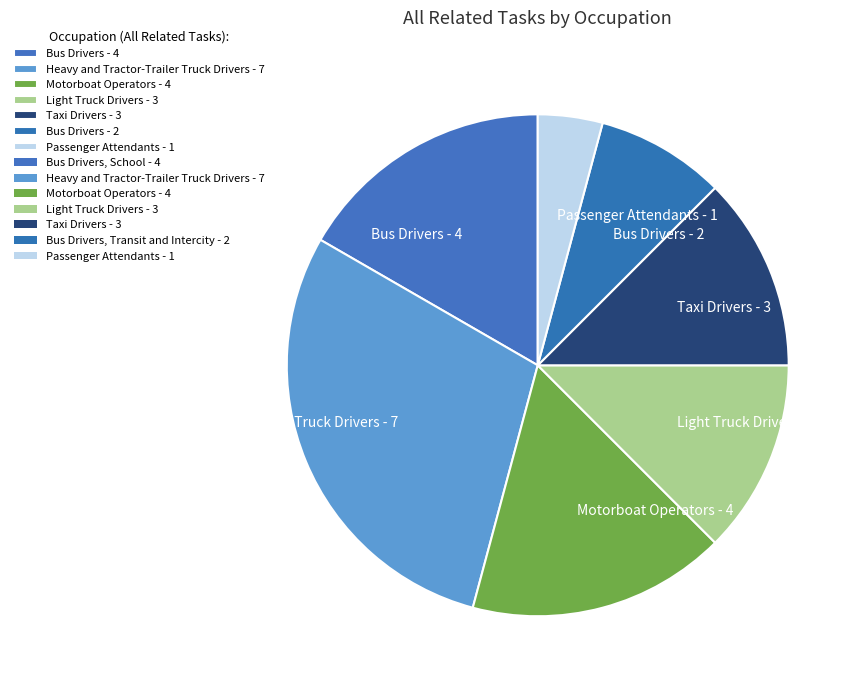

How many segments does this pie chart have?

7